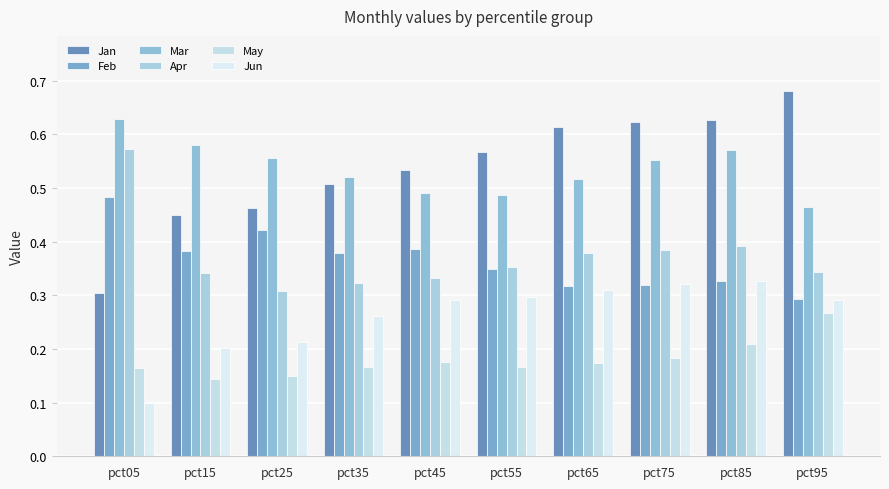

The Mar series shows 0.1 at pct95. True or false?

False